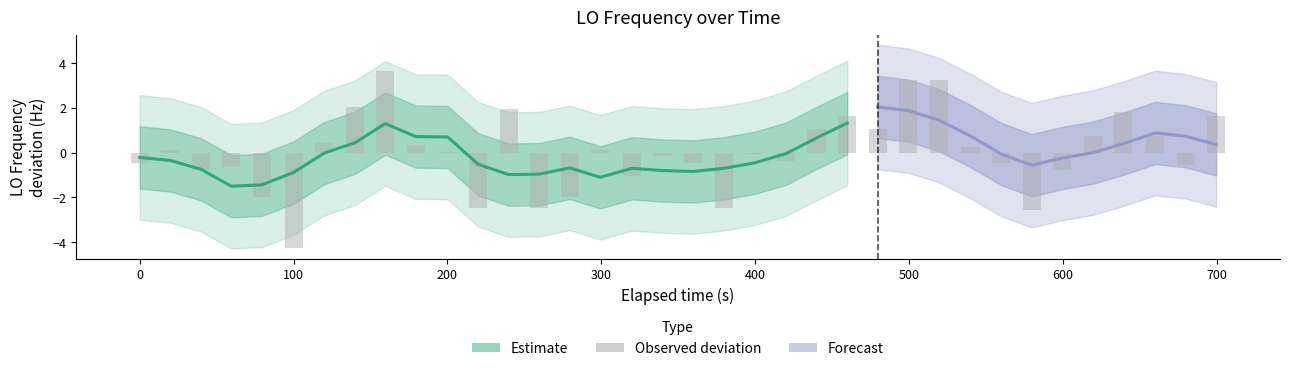

Count the number of categories in the chart.

36